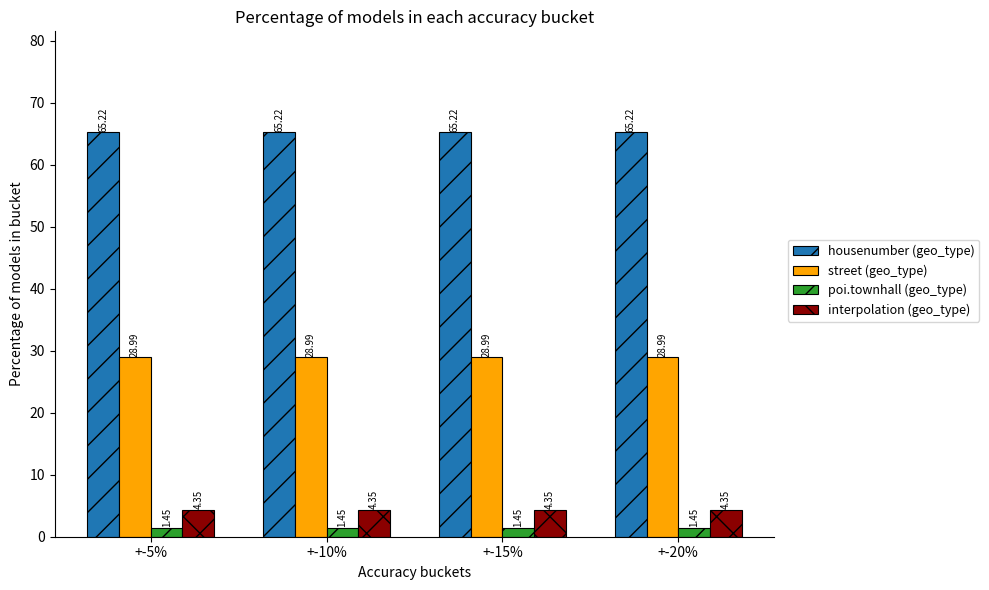

Rank the series at +-10% from highest to lowest value.

housenumber (geo_type), street (geo_type), interpolation (geo_type), poi.townhall (geo_type)